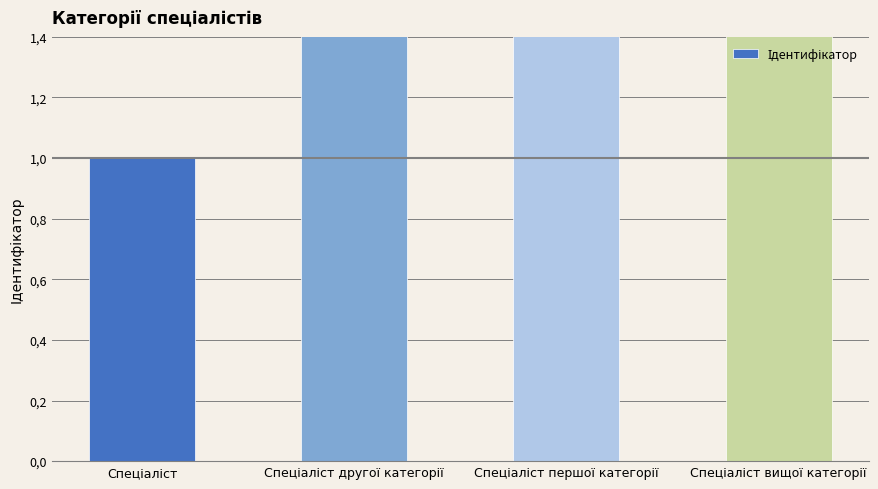

At which label is the value closest to 2?

Спеціаліст другої категорії